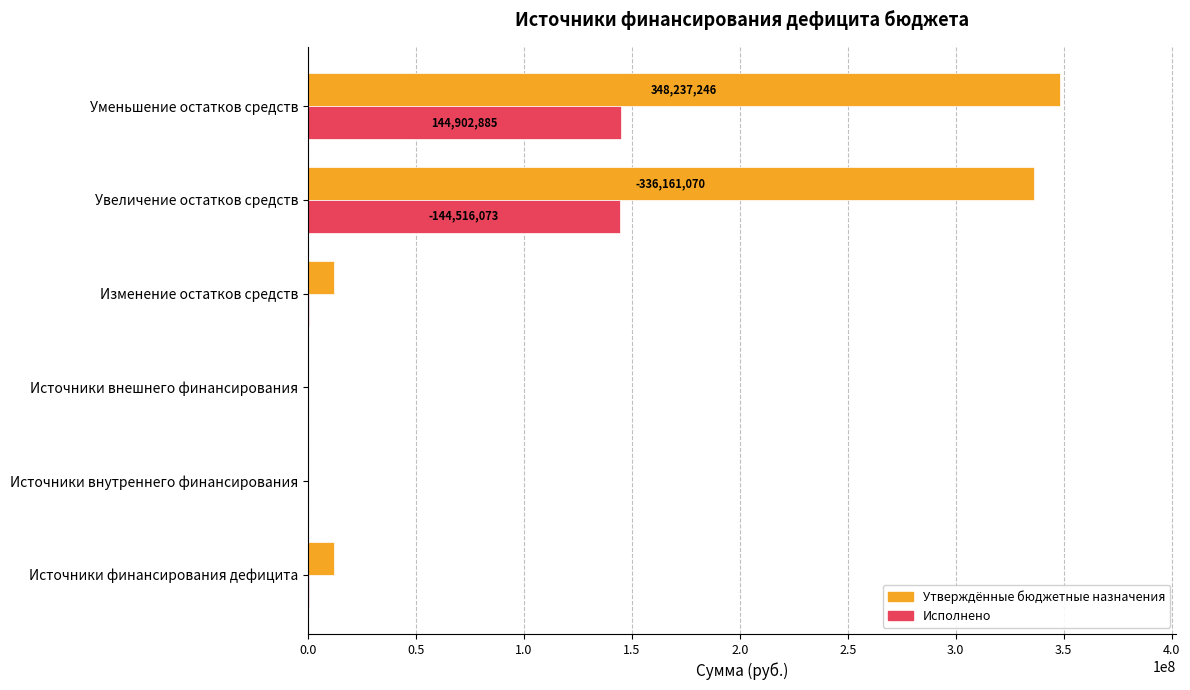

Is the value of Утверждённые бюджетные назначения at Изменение остатков средств greater than the value of Исполнено at Изменение остатков средств?

Yes